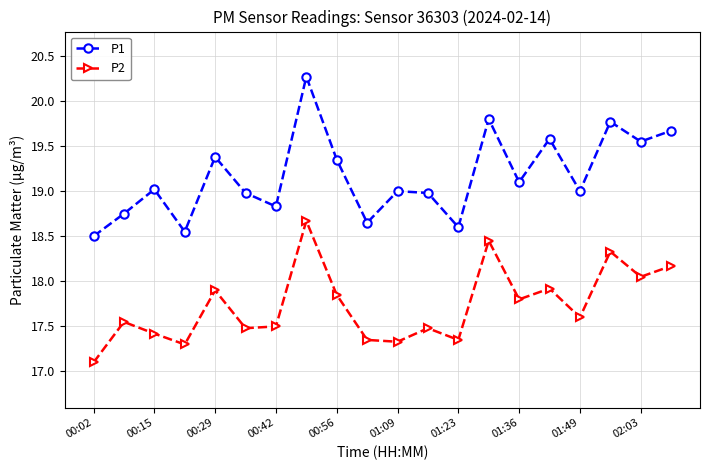

What is the value of the P1 point at the 20th from the left?

19.7